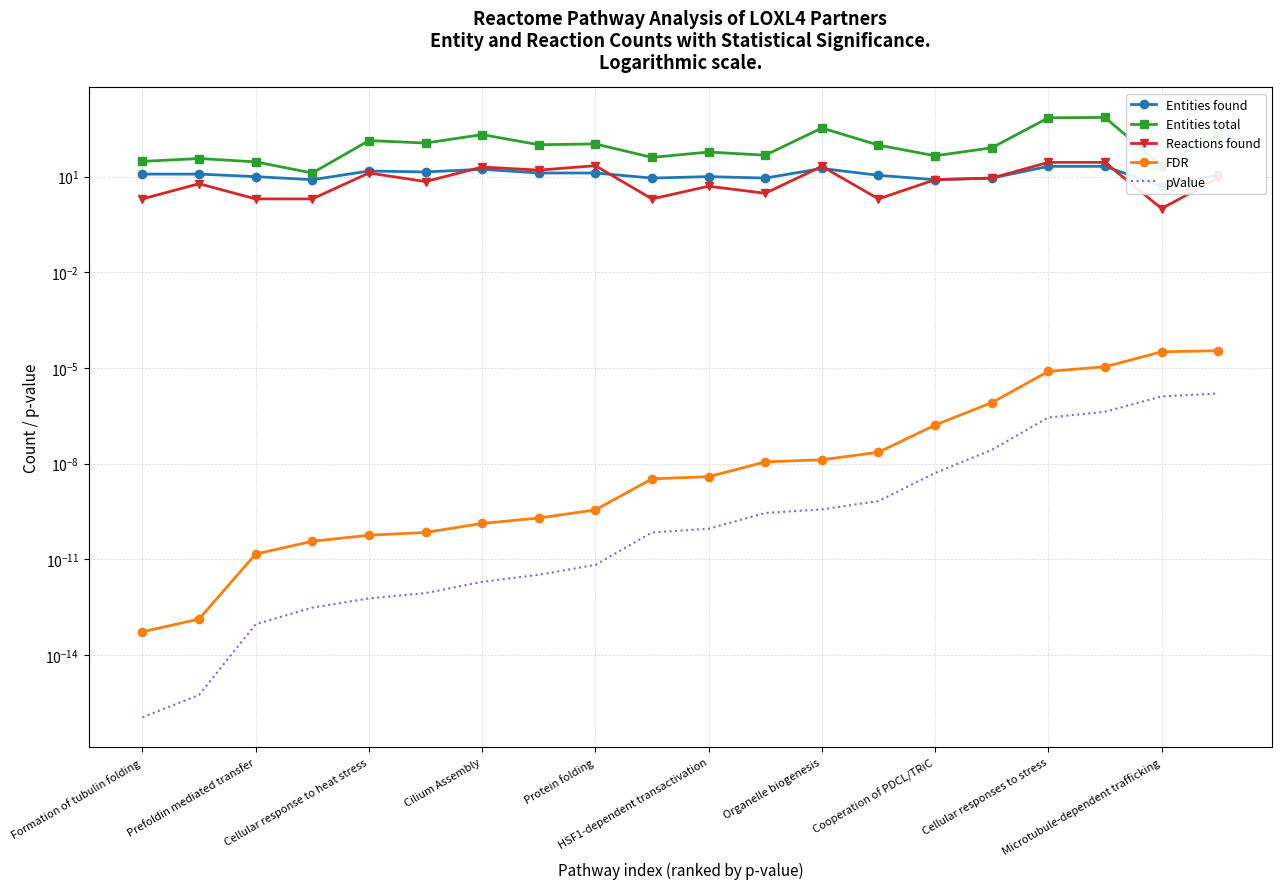

True or false: pValue and Entities found cross at least once.

False